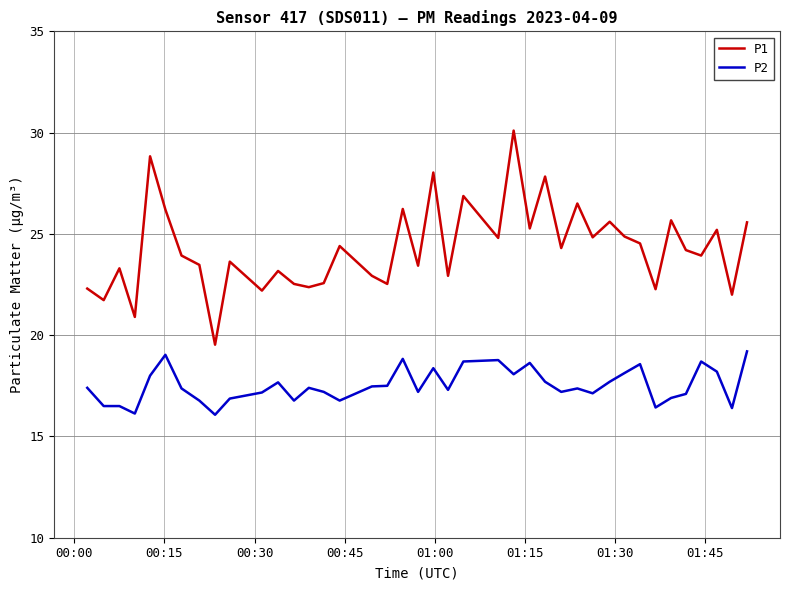

Which series has the largest range (max minus min)?

P1